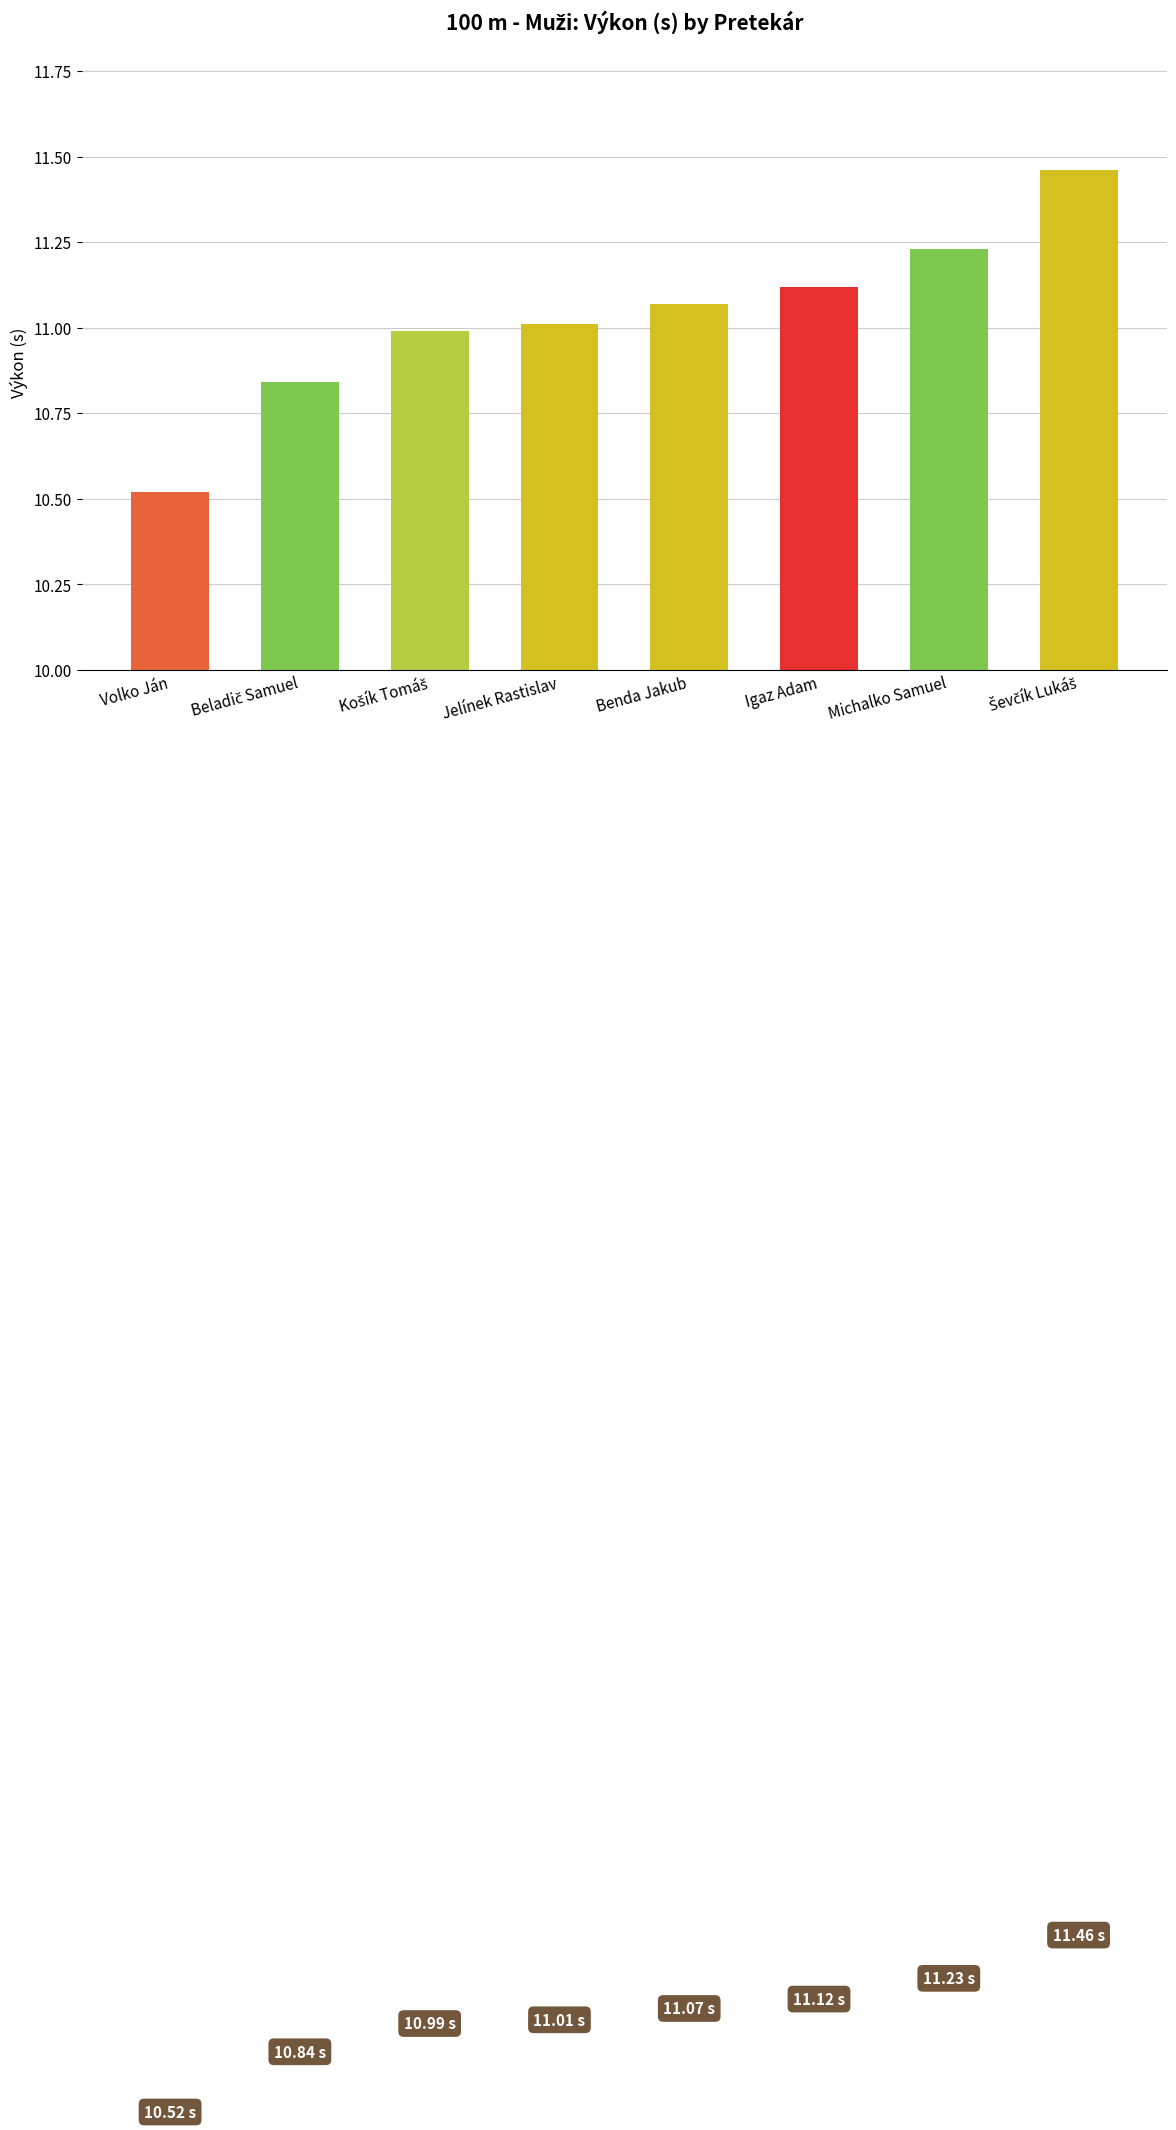

What is the label of the 1st bar from the left?

Volko Ján